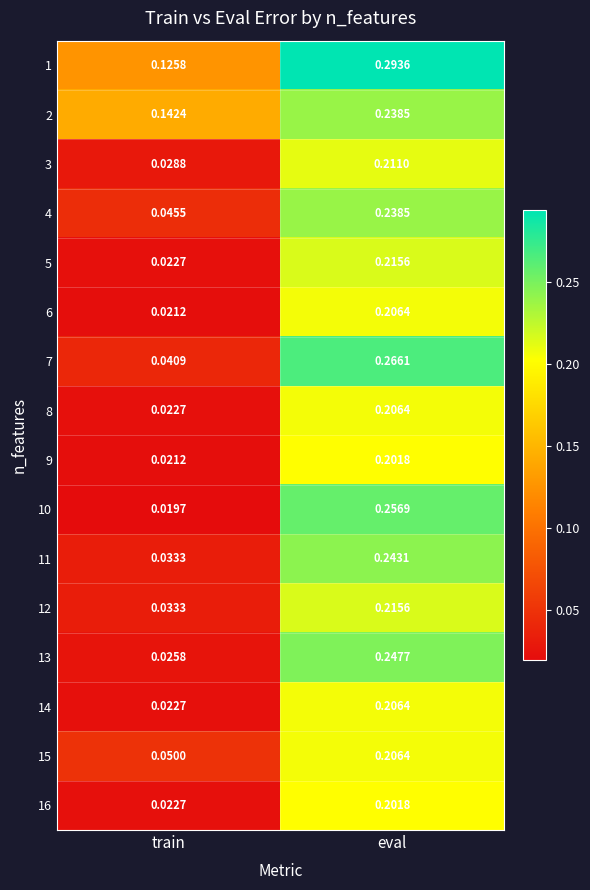

Which series changed the most between train and eval?

10